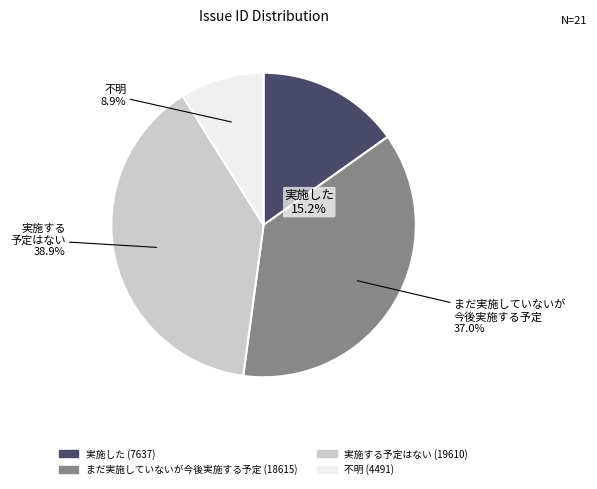

Does any single category account for the majority?

No